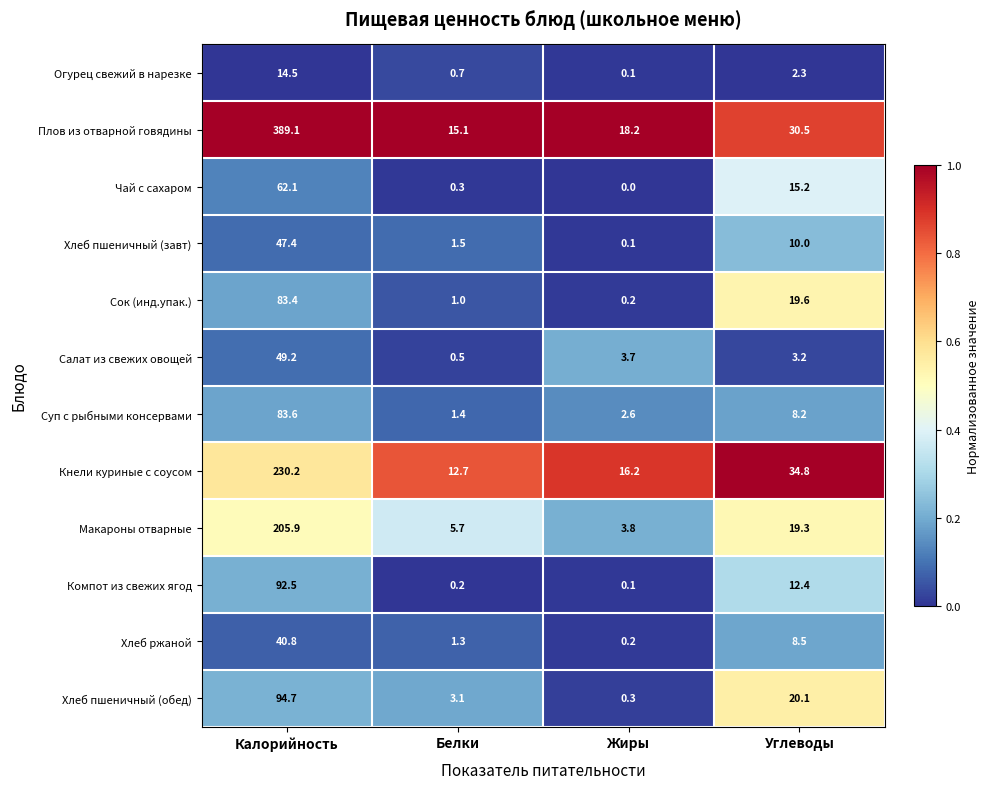

Which series changed the most between Калорийность and Жиры?

Плов из отварной говядины